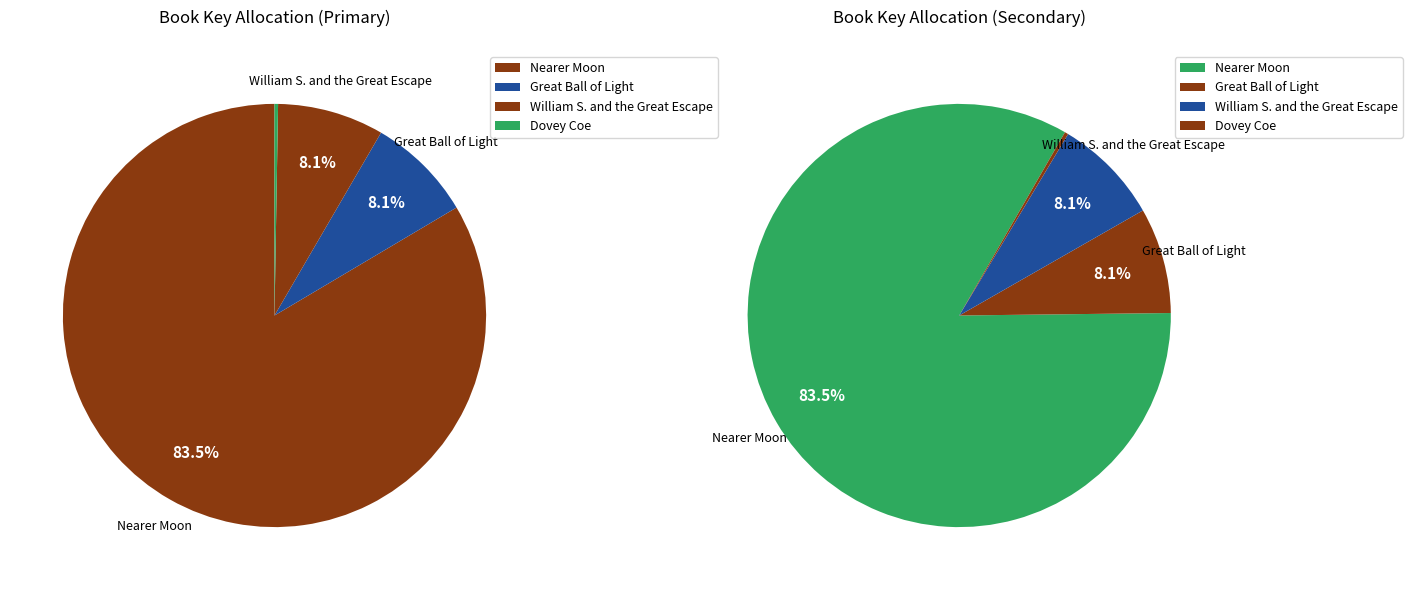

Combined, what portion of the pie is Dovey Coe and Nearer Moon?

83.8%